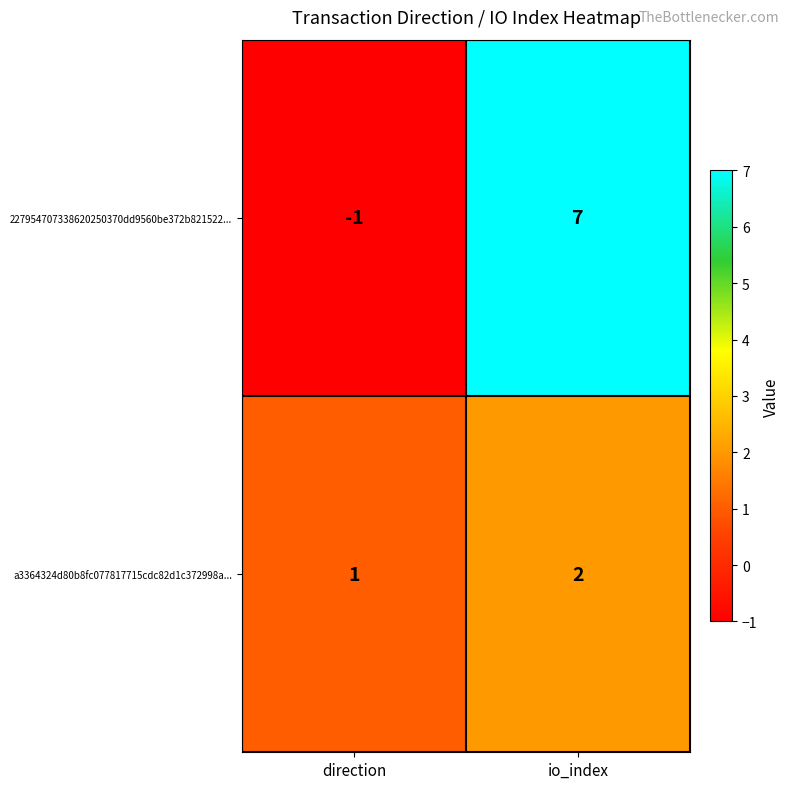

At how many categories does at least one series exceed 0?

2